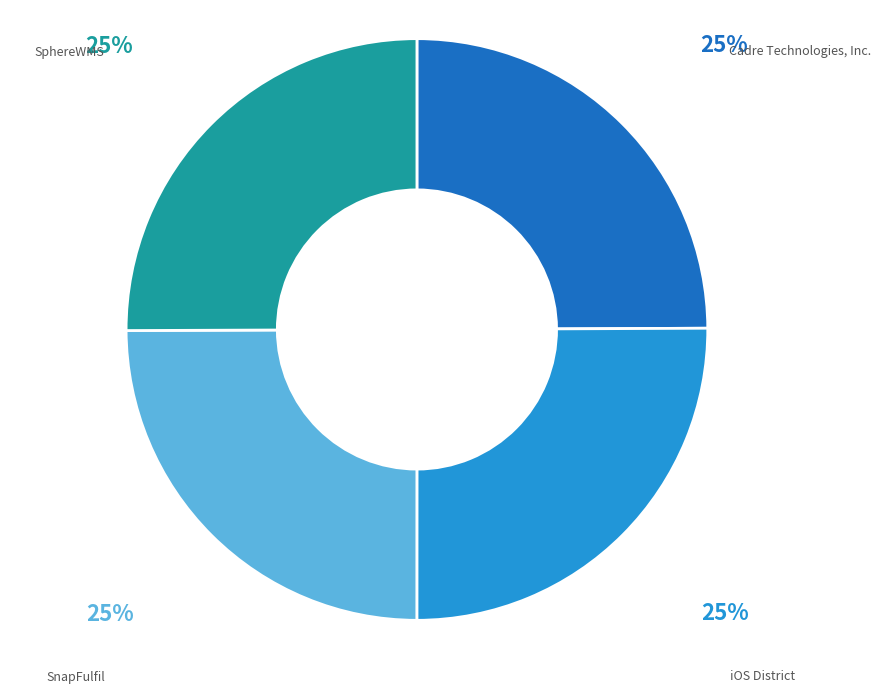

Does SnapFulfil account for over 50% of the chart?

No